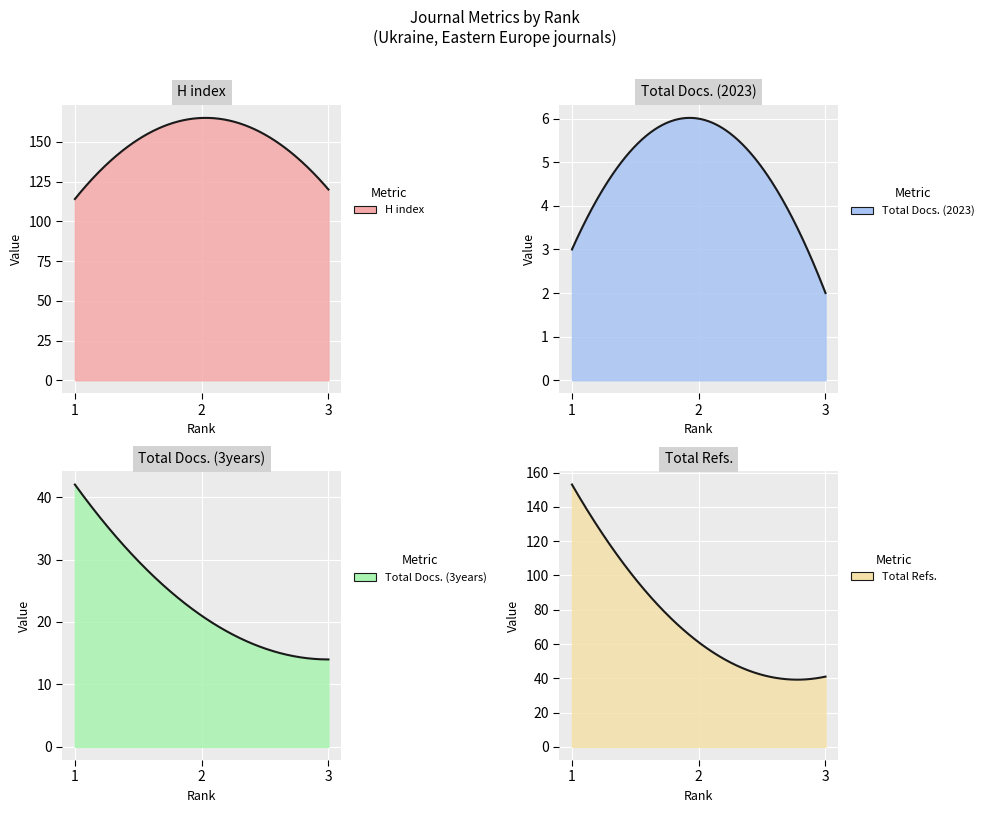

Reading left to right, what are all the values shown in this chart?

H index: 1=114	2=165	3=120
Total Docs. (2023): 1=3	2=6	3=2
Total Docs. (3years): 1=42	2=21	3=14
Total Refs.: 1=153	2=61	3=41